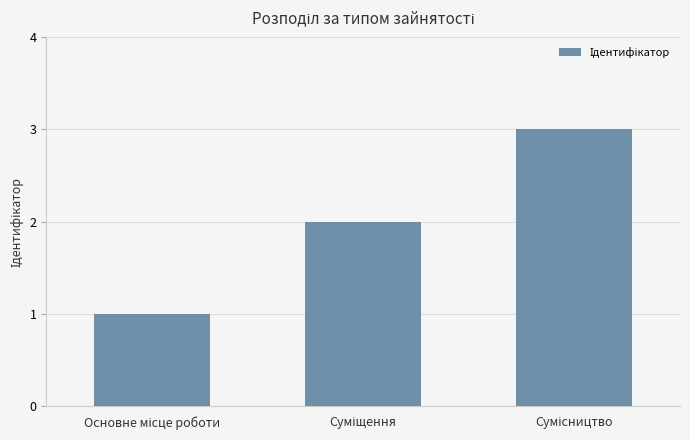

What is the maximum value shown in the chart?

3